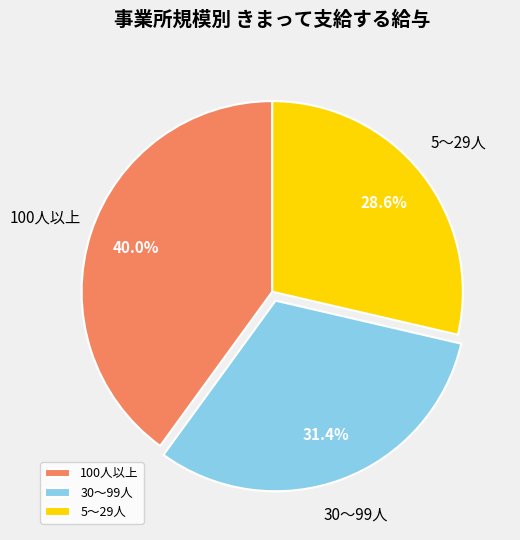

True or false: 5～29人 accounts for 29% of the total.

True